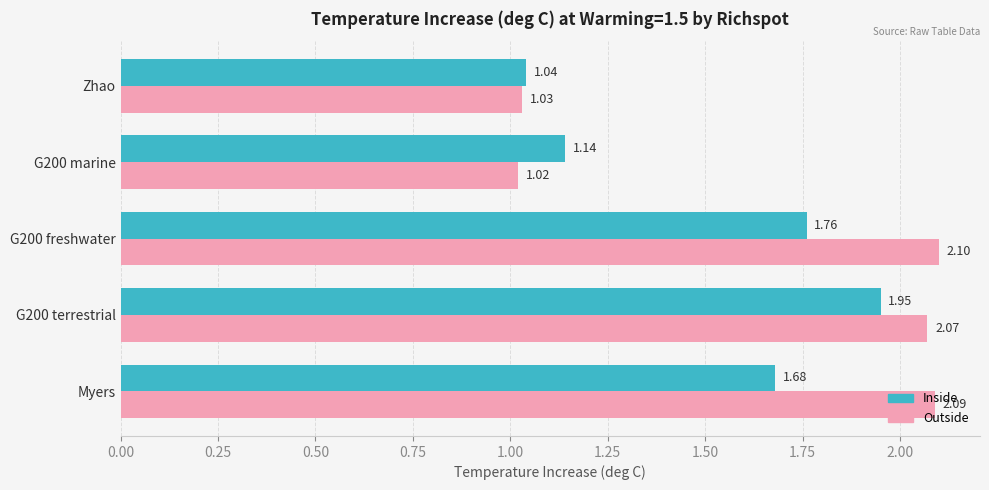

At which label does Inside reach its minimum?

Zhao